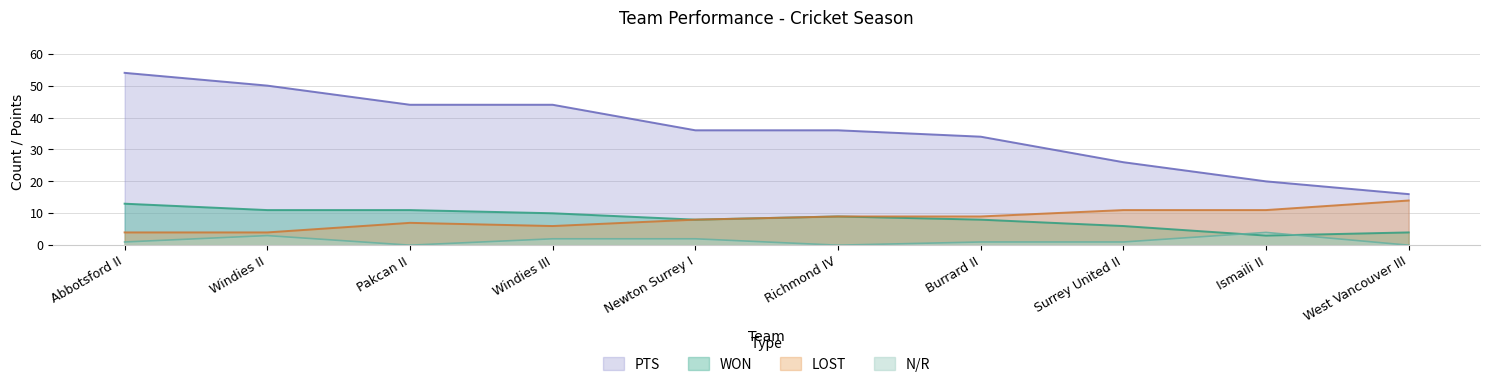

What are all the series names shown in the legend?

PTS, WON, LOST, N/R